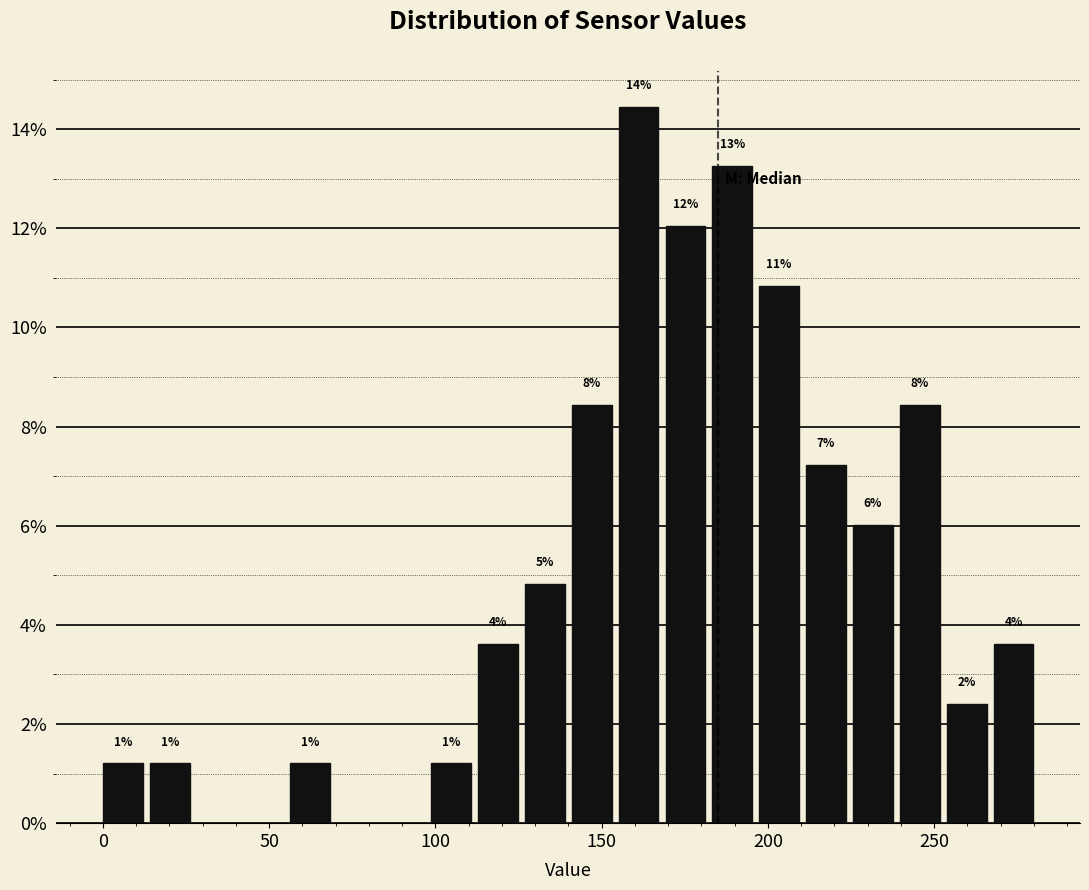

Around what value on the x-axis is the tallest bar? Give the approximate position of its centre, as read against the axis.

160